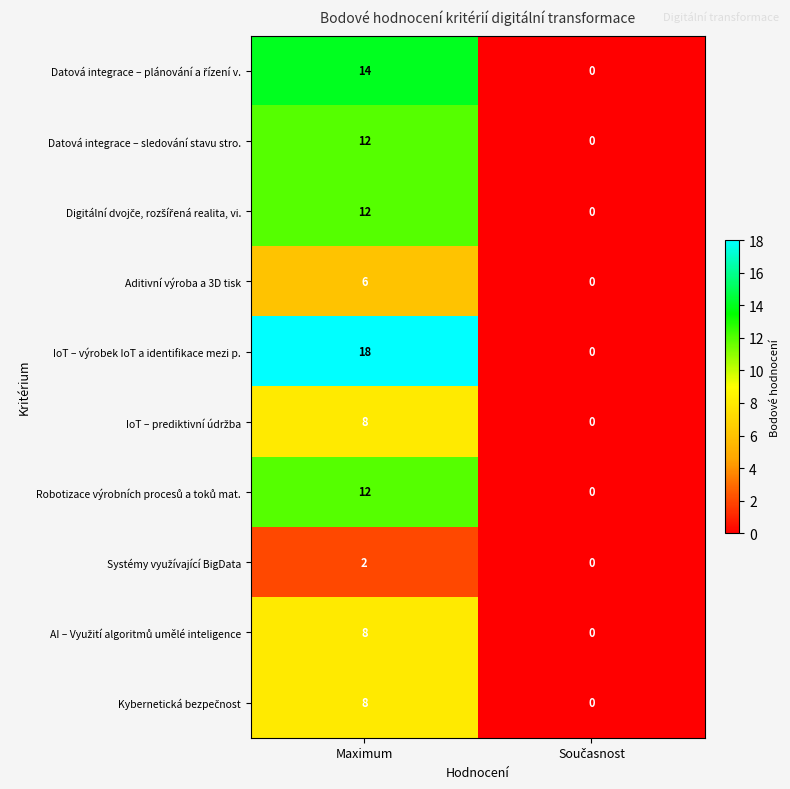

At which category is the sum across all series the highest?

Maximum